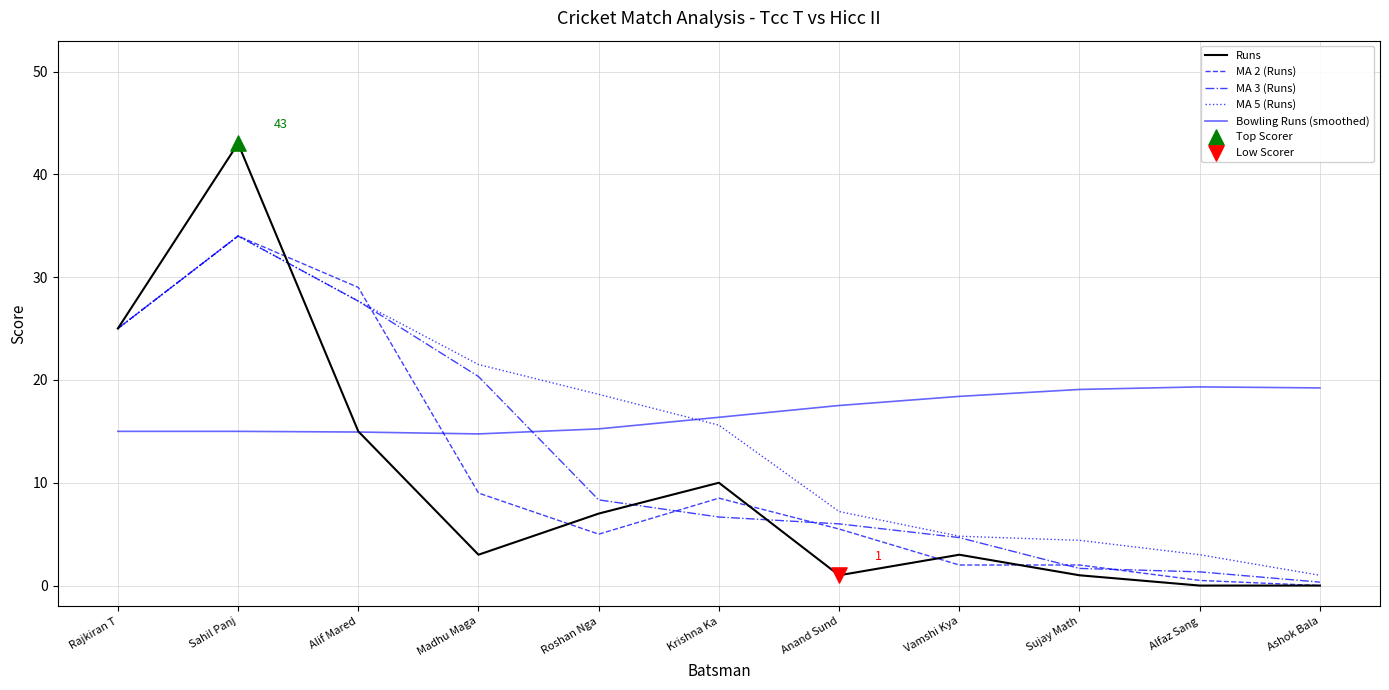

What is the total value across all series at Krishna Ka?

57.1